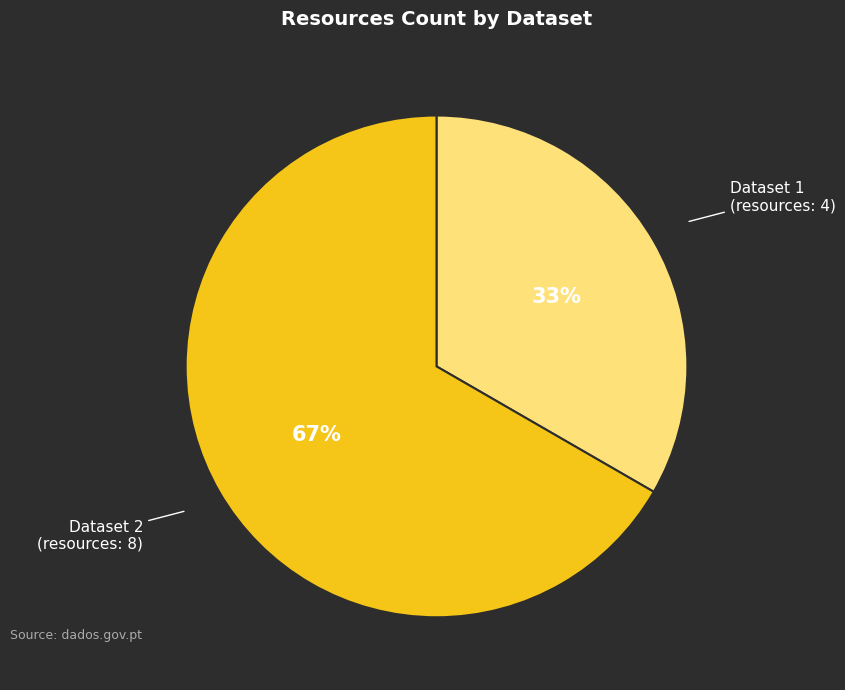

To the nearest percent, what percentage of the pie is Dataset 1 (resources: 4)?

33%